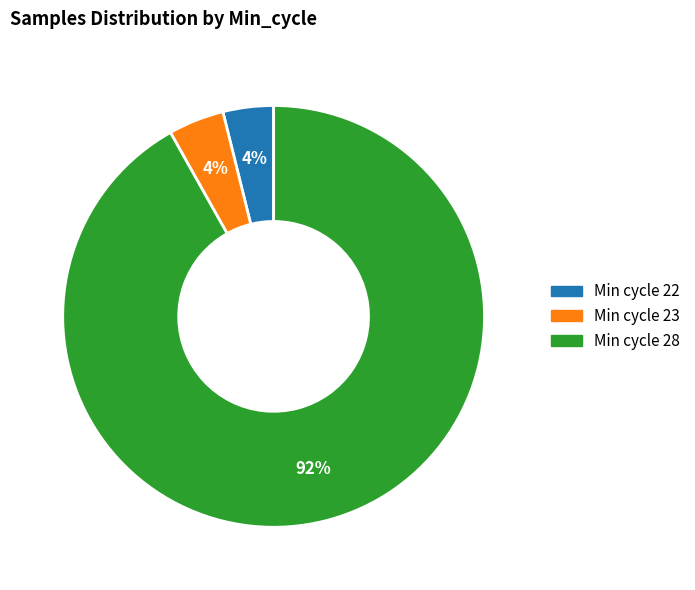

Is there a majority slice in this chart?

Yes